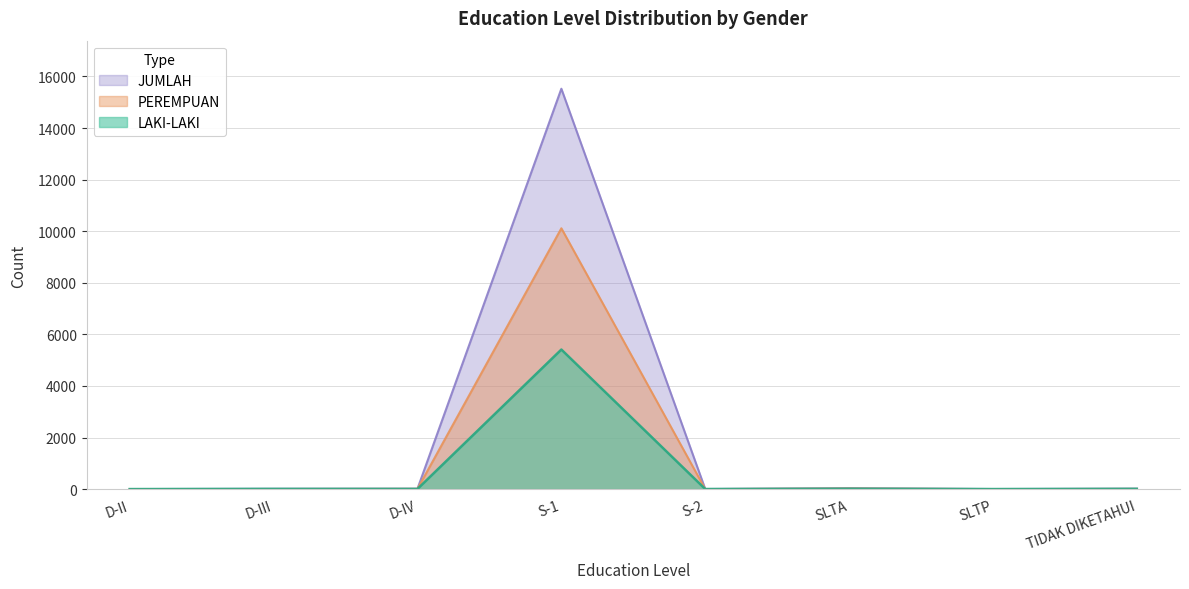

List the labels in order of LAKI-LAKI value, smallest first.

D-II, SLTP, S-2, D-IV, D-III, TIDAK DIKETAHUI, SLTA, S-1